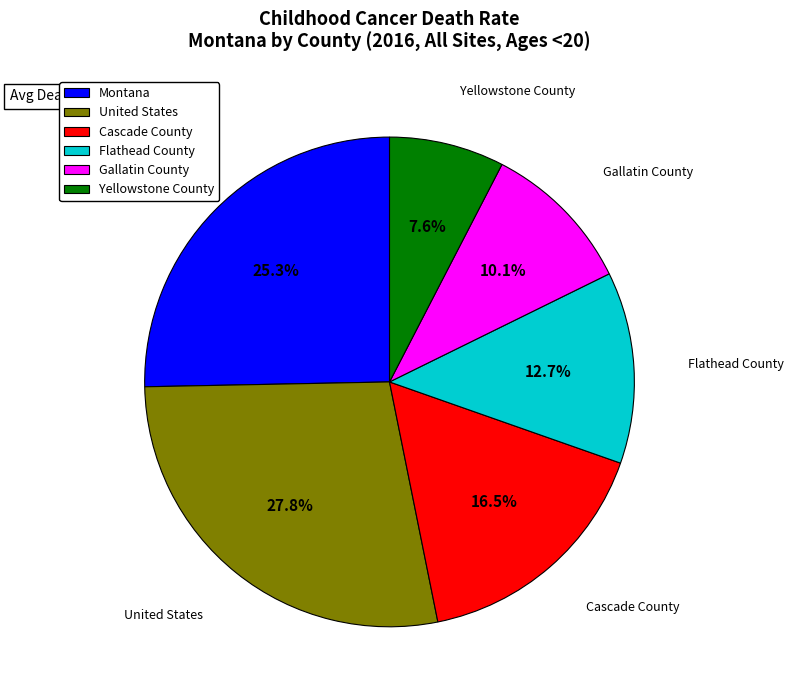

Does Montana account for over 50% of the chart?

No